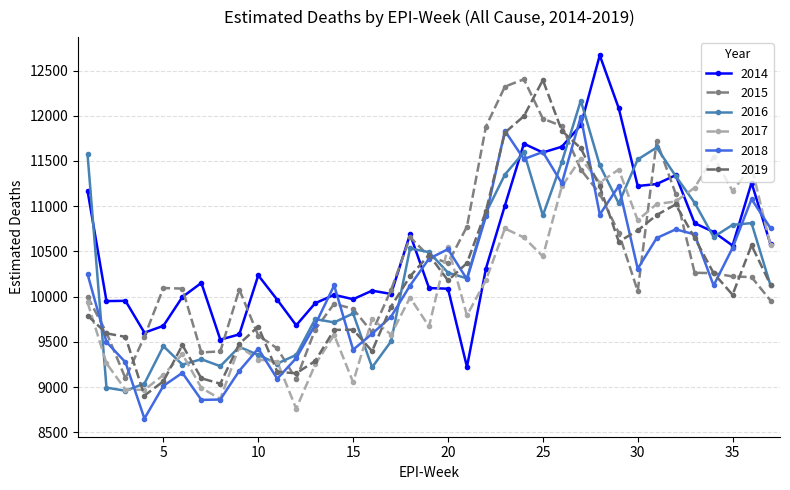

Is this an area chart (filled region under the line)?

No